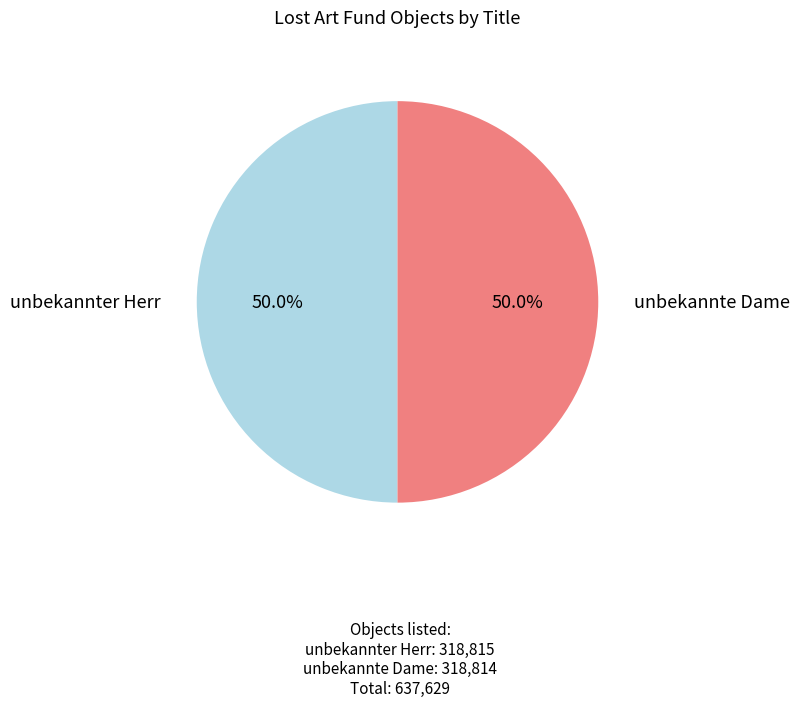

Approximately how many times larger is the value at unbekannte Dame compared to unbekannter Herr?

1.0